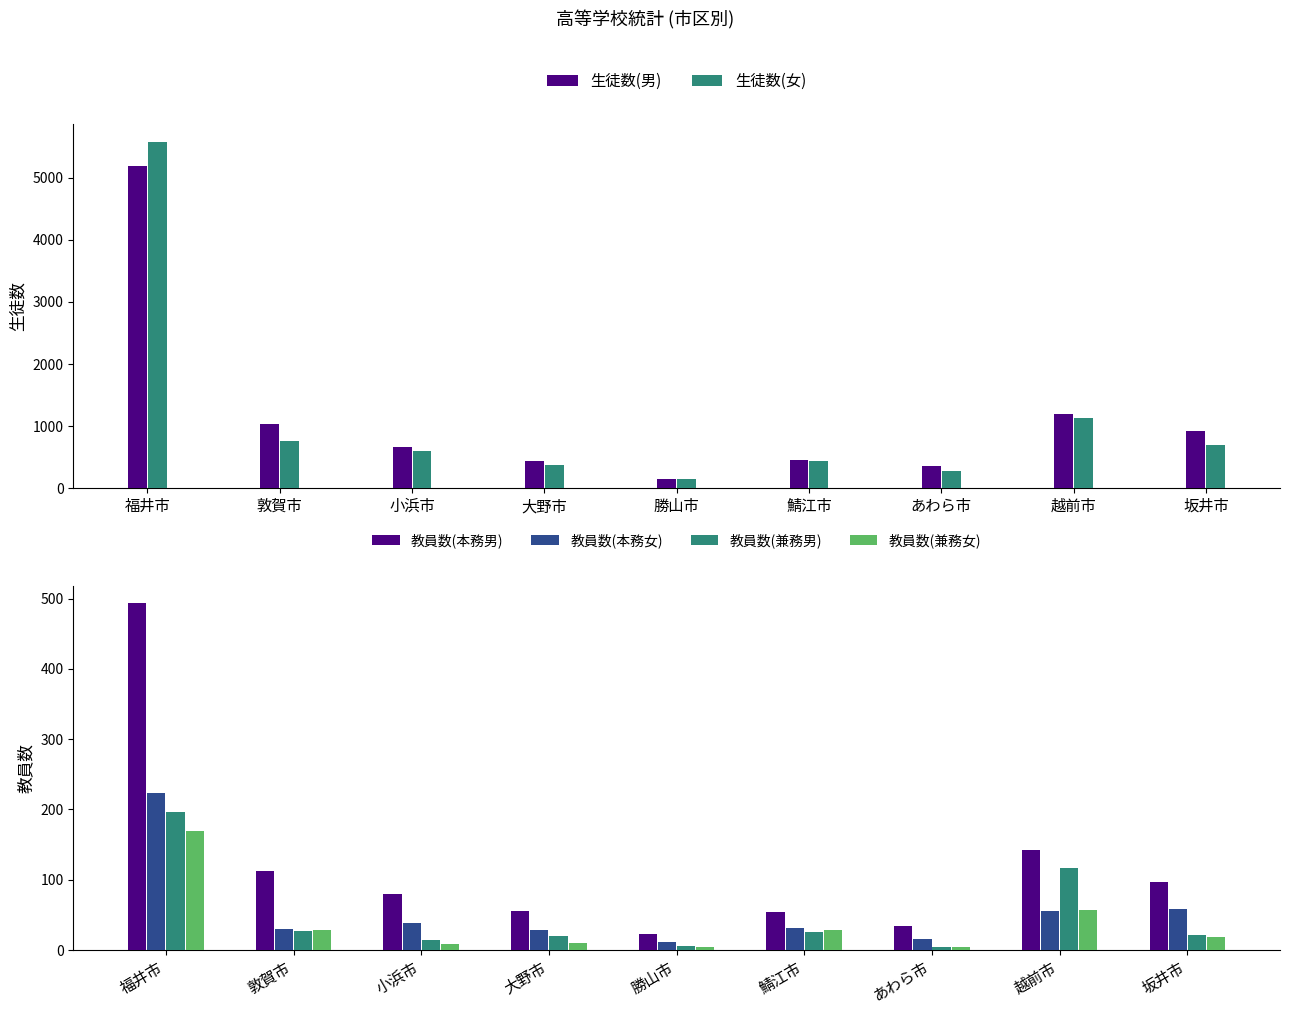

How many bars are there in total?

54